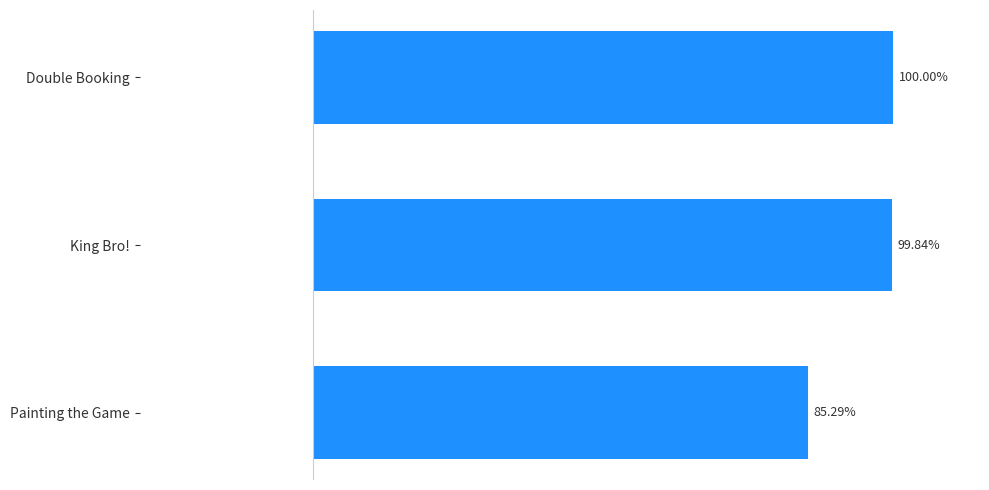

Rank the categories by value from highest to lowest.

Double Booking, King Bro!, Painting the Game